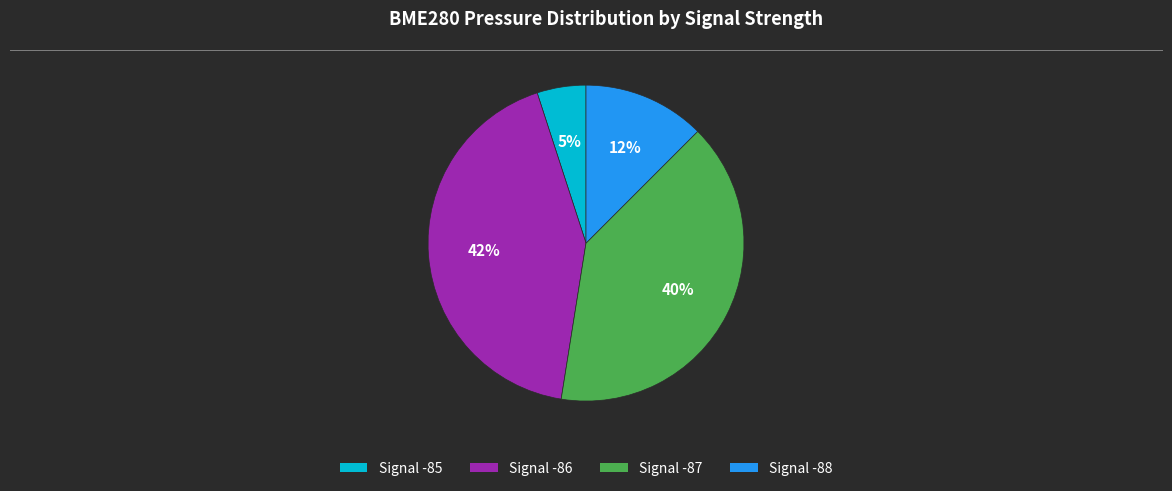

To the nearest percent, what is the difference between the largest and smallest slice percentages?

37%